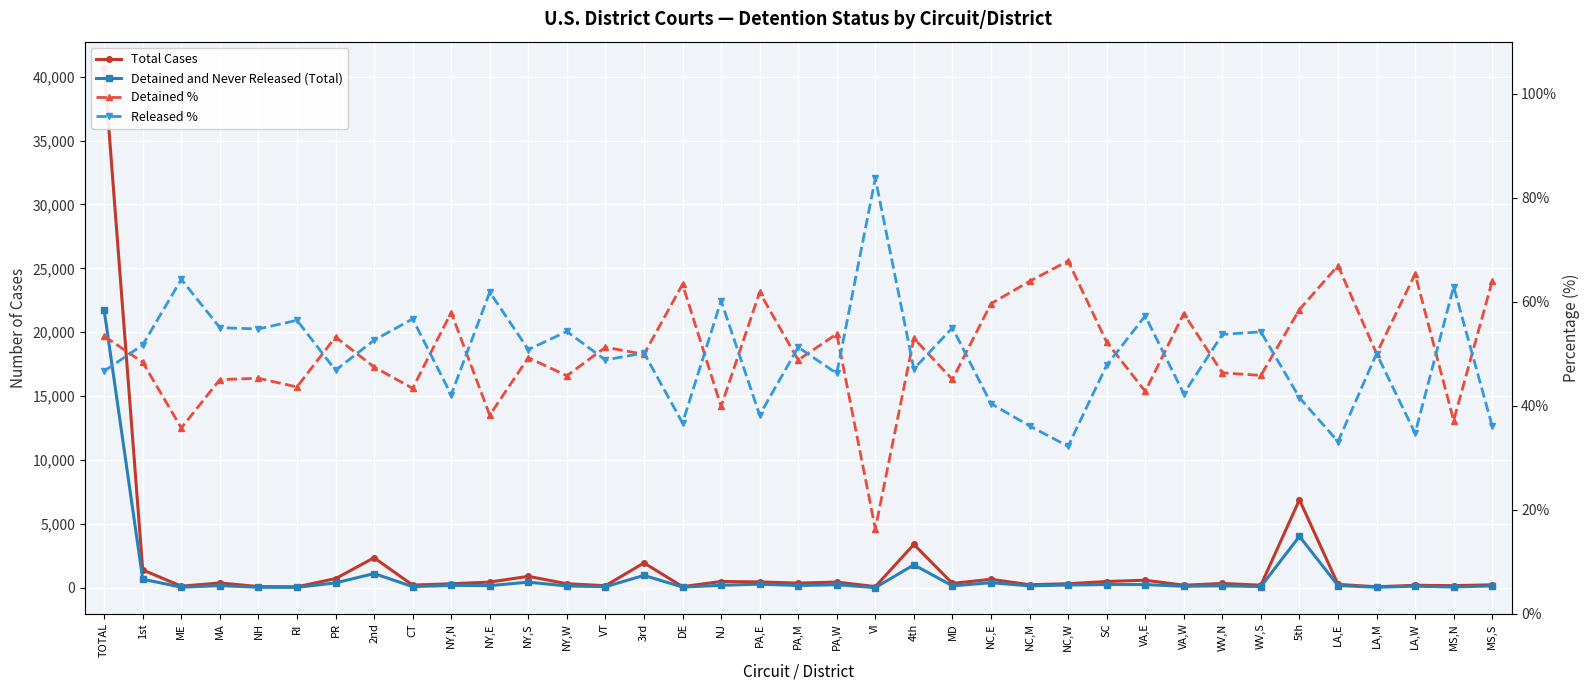

What is the difference between the Total Cases values at 2nd and VA,W?

2148.0